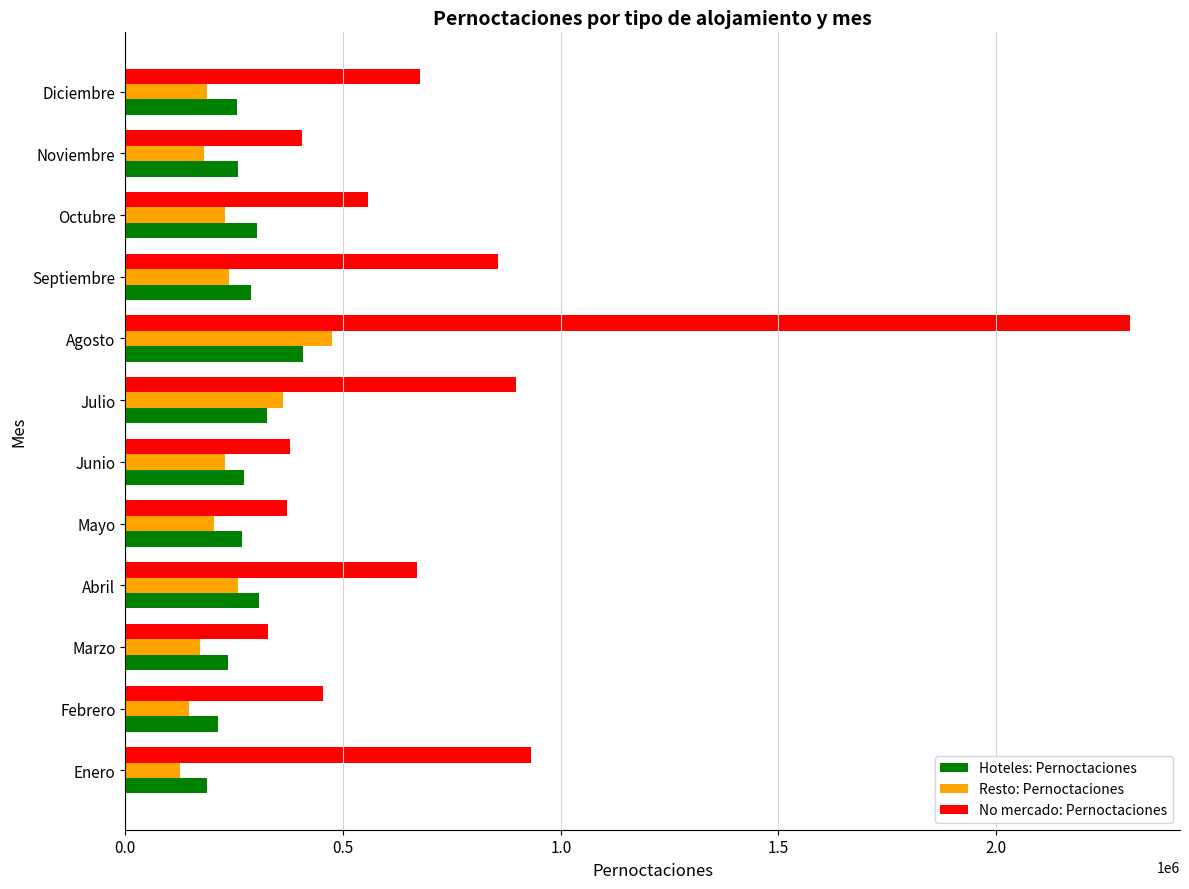

Is it true that No mercado: Pernoctaciones equals 855483.7 at Septiembre?

True